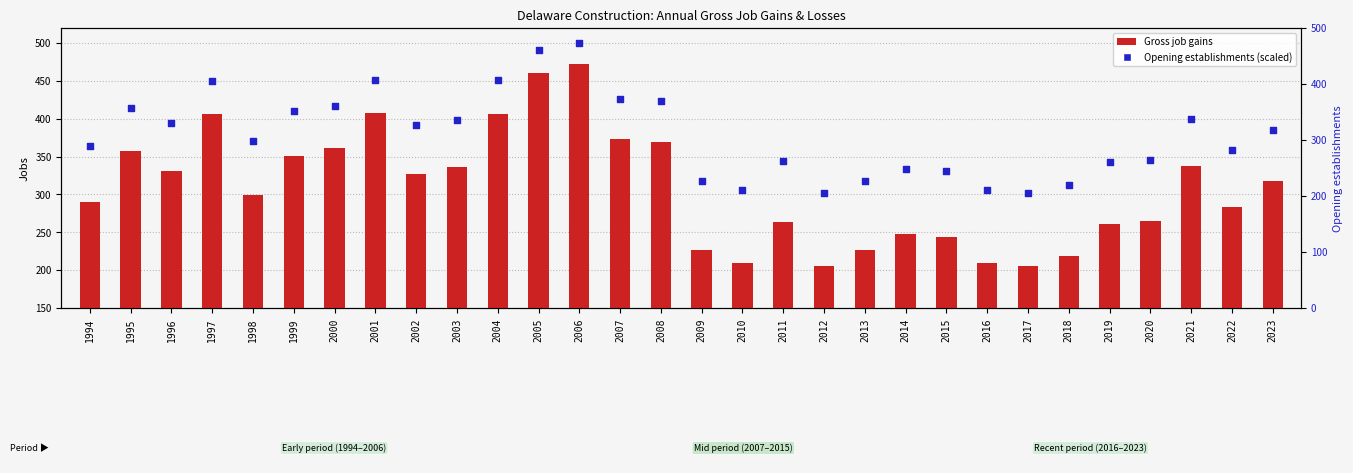

At which category is the sum across all series the highest?

2006